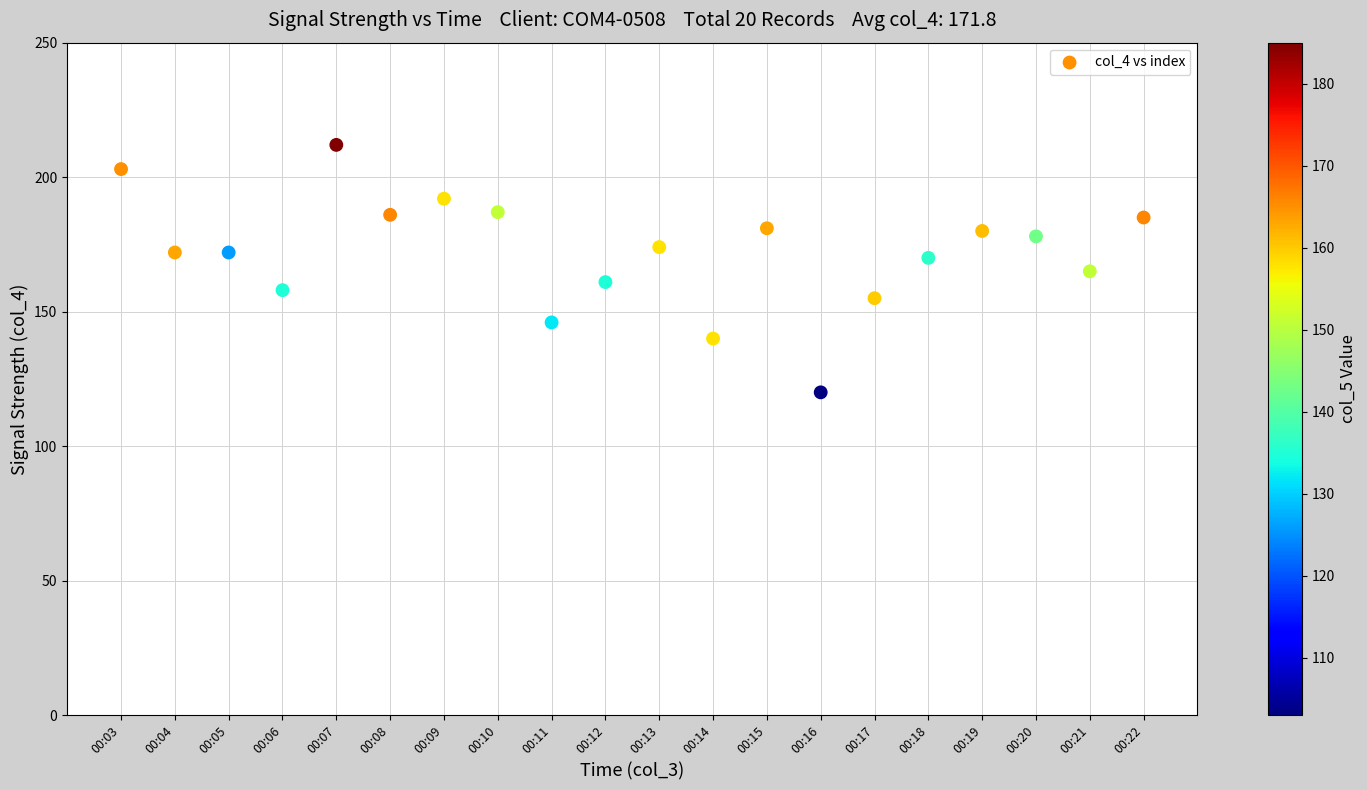

What is the range of Y values (max minus min)?

92